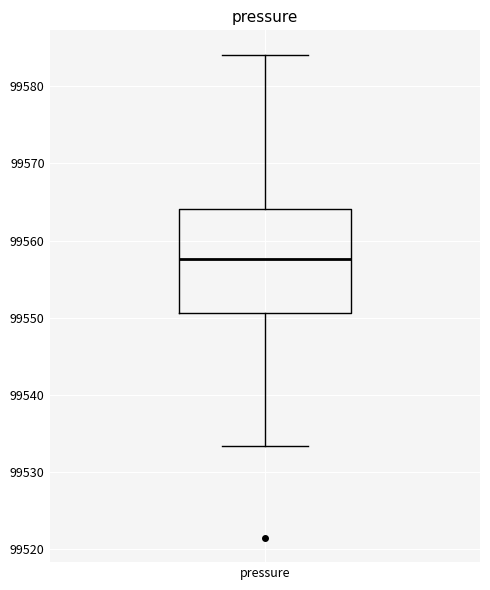

Where does the upper whisker of the box for pressure end on the y-axis? The values are not printed on the chart, so give them approximately, as read against the axis.

99584